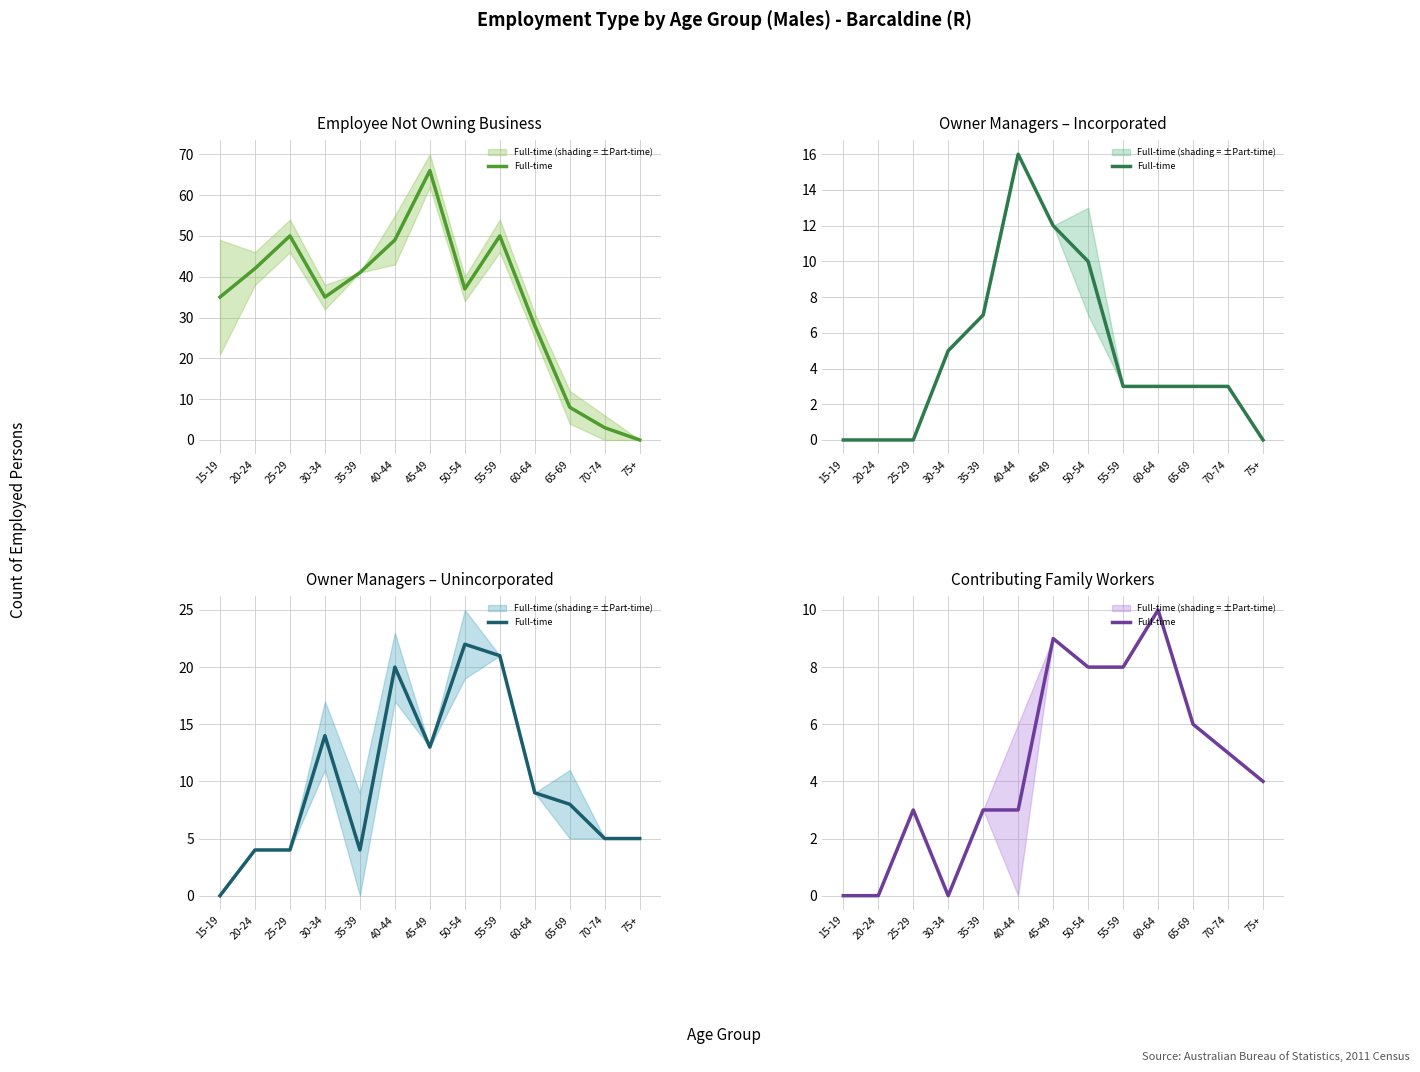

Between 35-39 and 55-59, which series saw the biggest shift?

Owner managers unincorporated (Full-time)